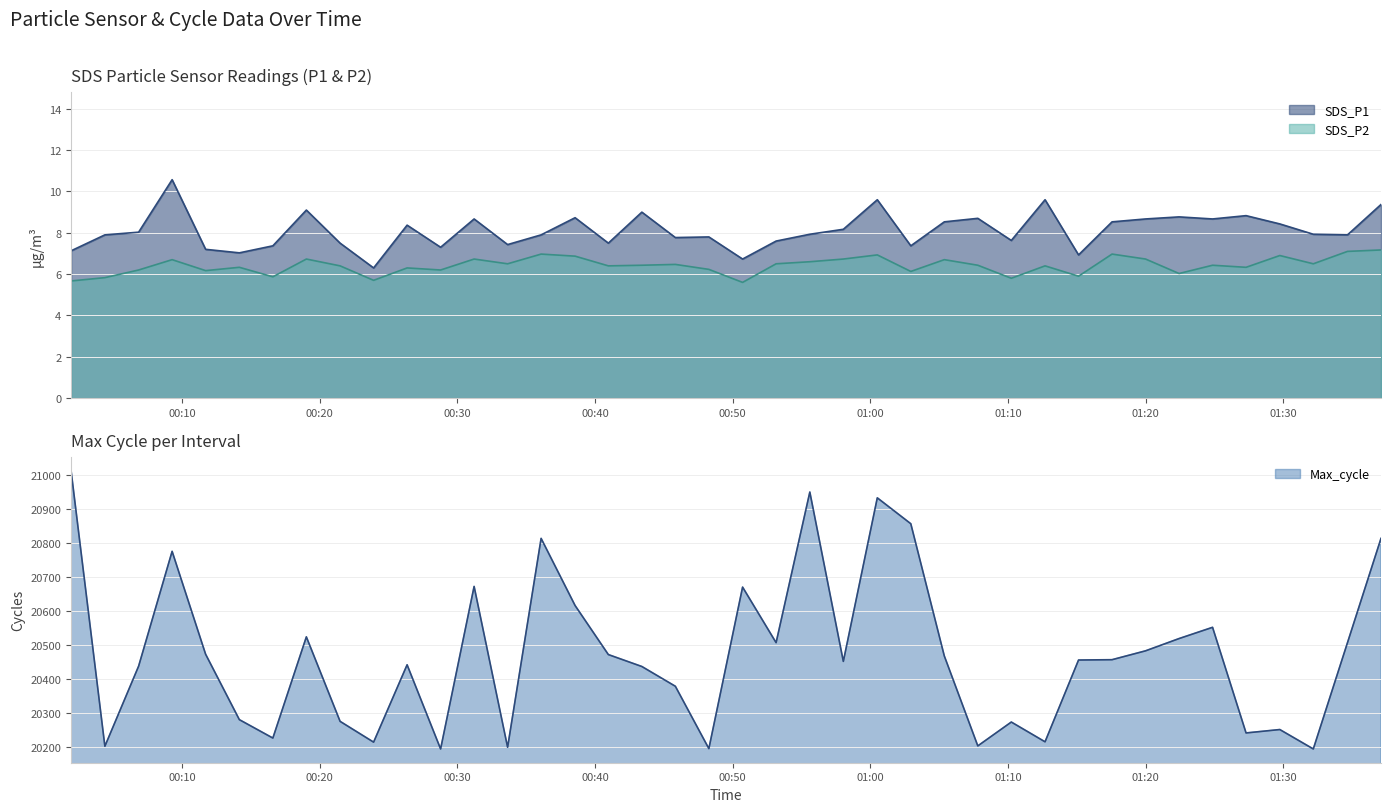

What is the label of the 35th point from the right?

2024/01/08 00:14:10